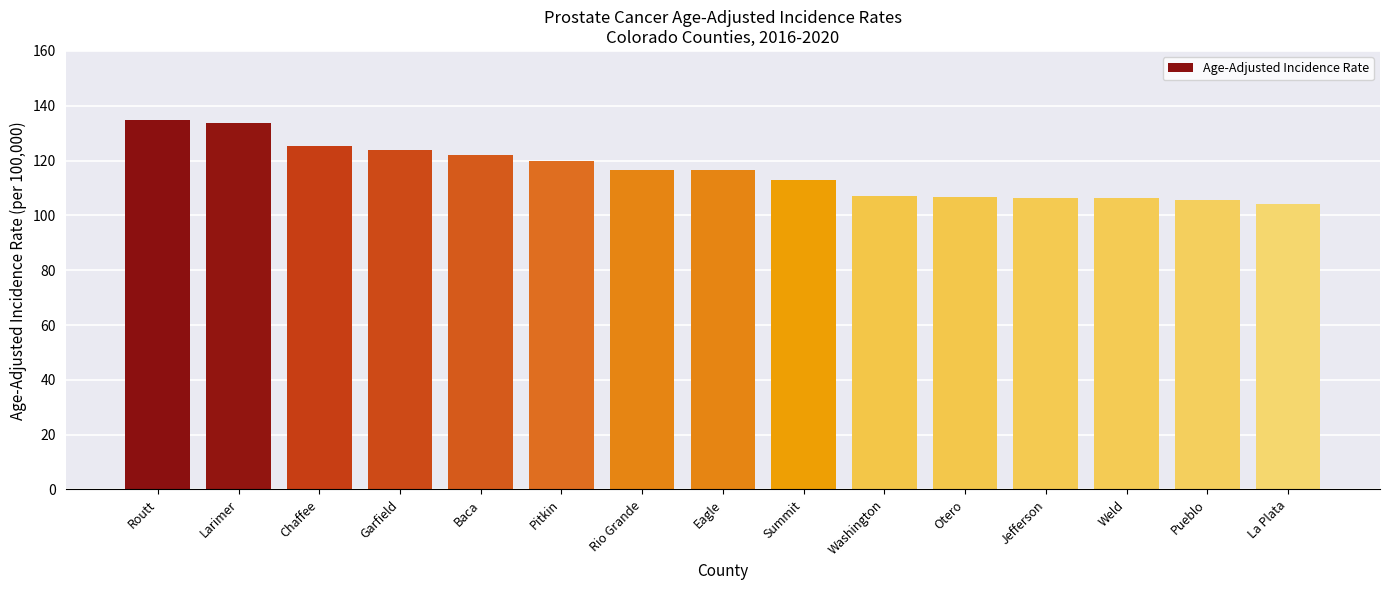

What is the change in value from Garfield to Baca?

-1.9